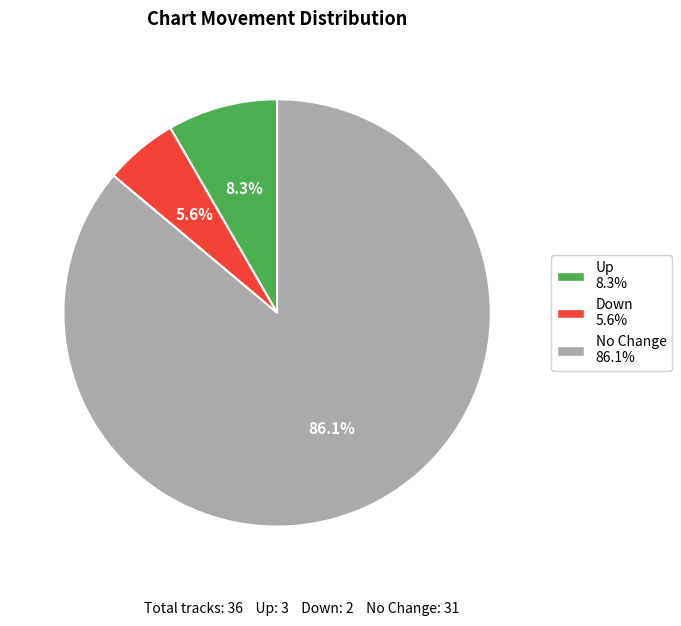

Is there any slice that represents more than half of the pie?

Yes